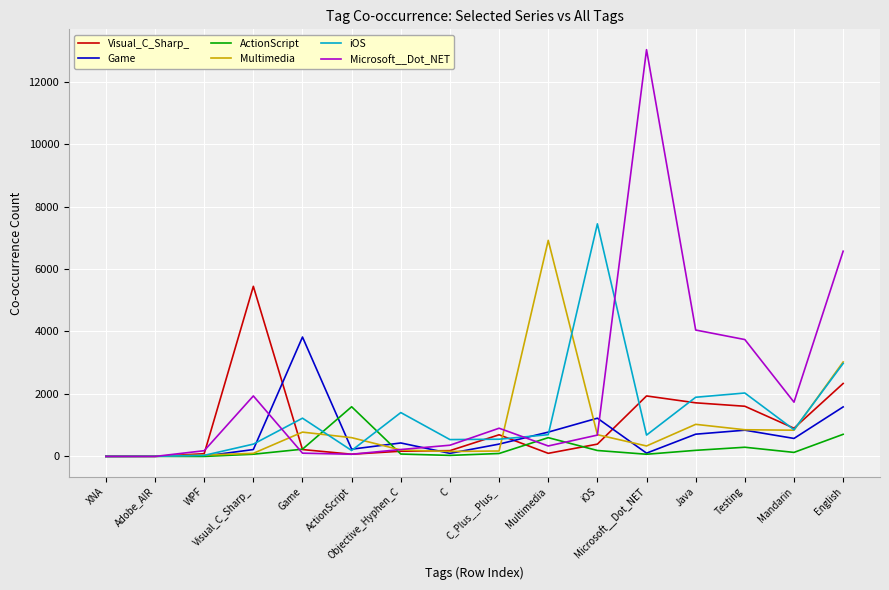

What is the lowest value of the Game series?

2